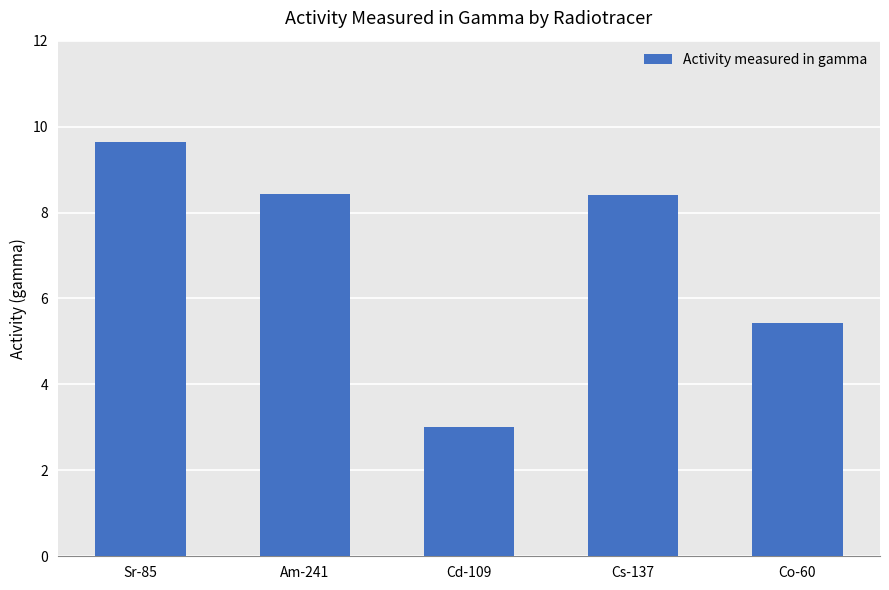

What position from the left is Am-241?

2